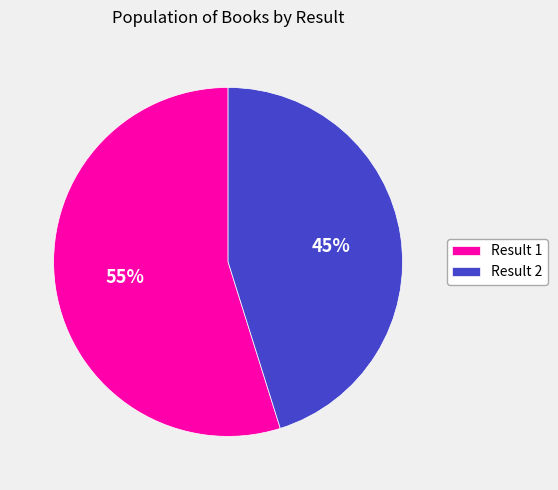

Approximately how many times larger is the value at Result 2 compared to Result 1?

0.8